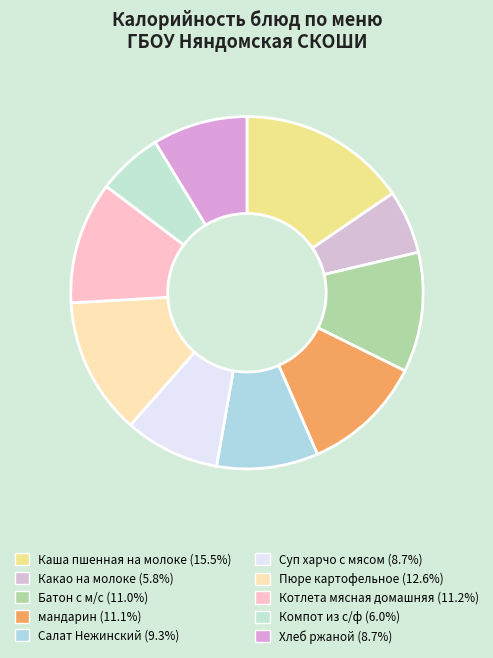

To the nearest percent, what is the average slice percentage?

10%